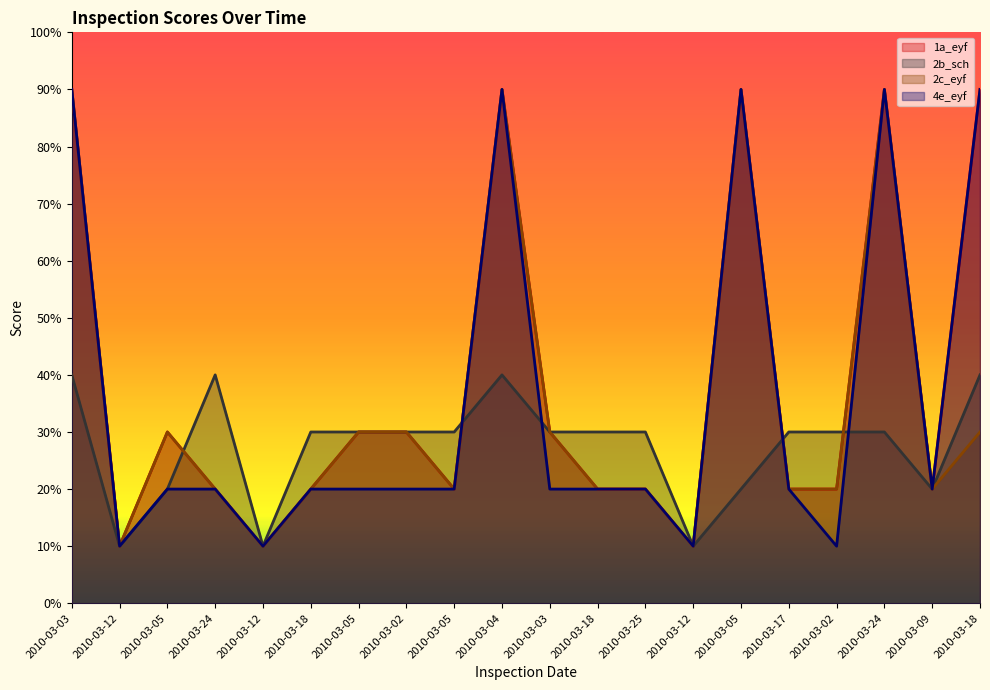

Does the chart have visible grid lines?

No